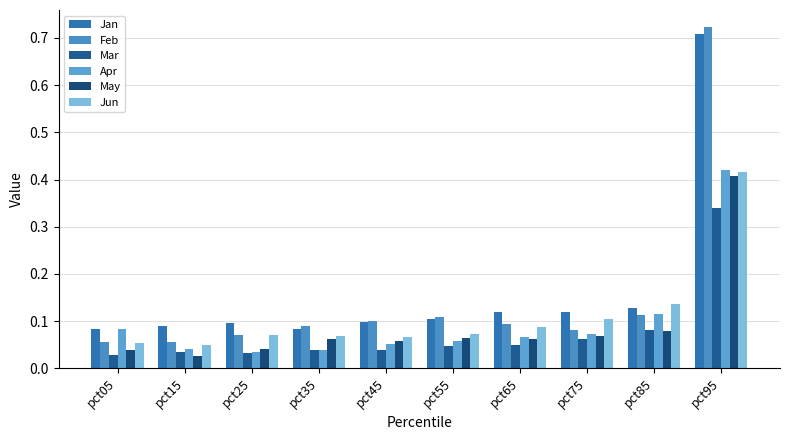

How many data points does each series have?

10